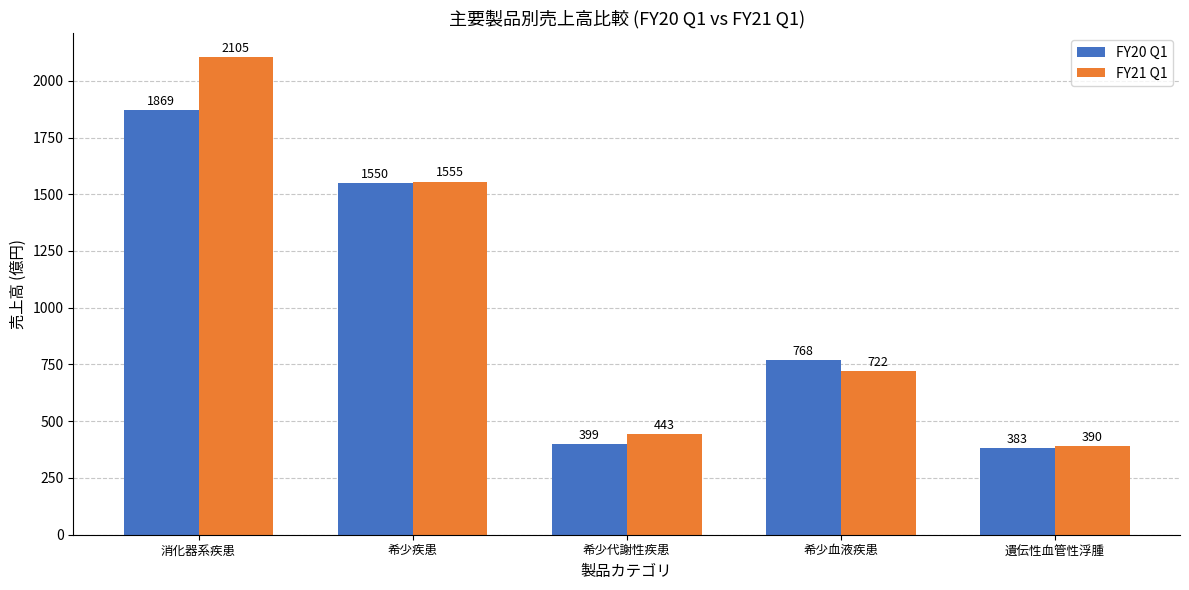

What is the minimum value for FY20 Q1?

383